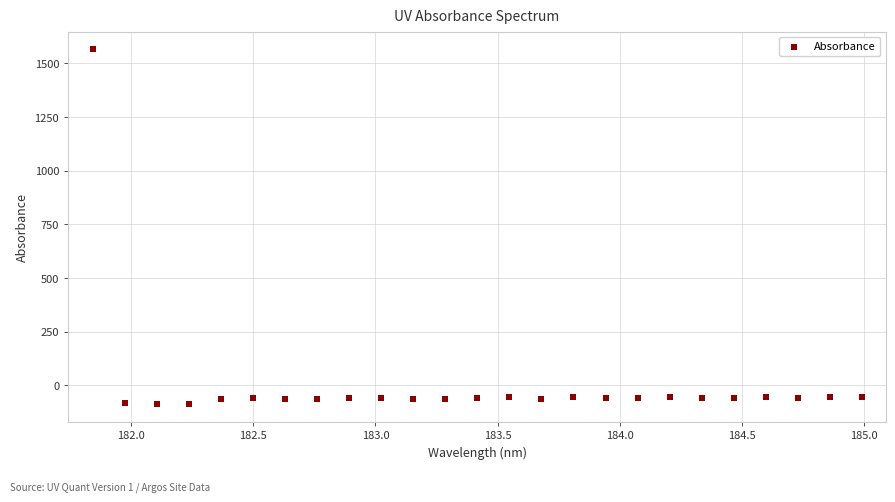

What is the range of Y values (max minus min)?

1651.7